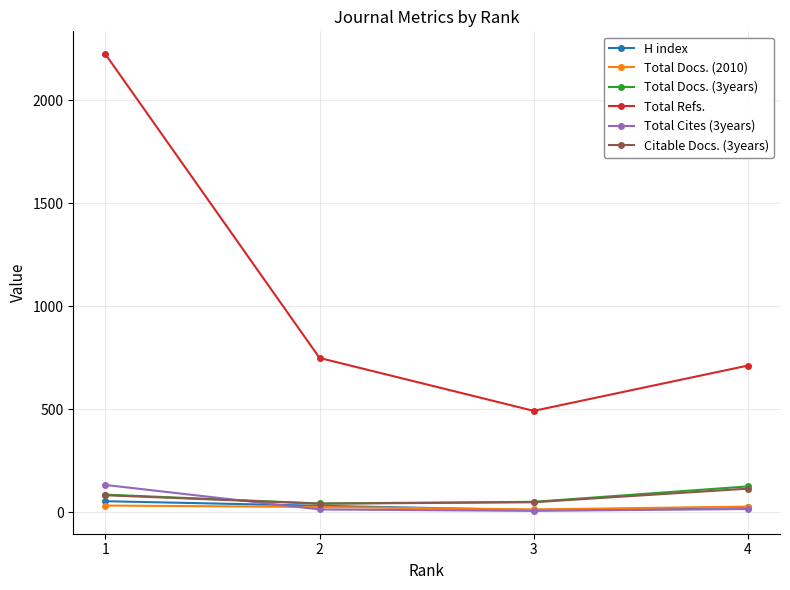

Is it true that Total Refs. equals 3401 at 1?

False